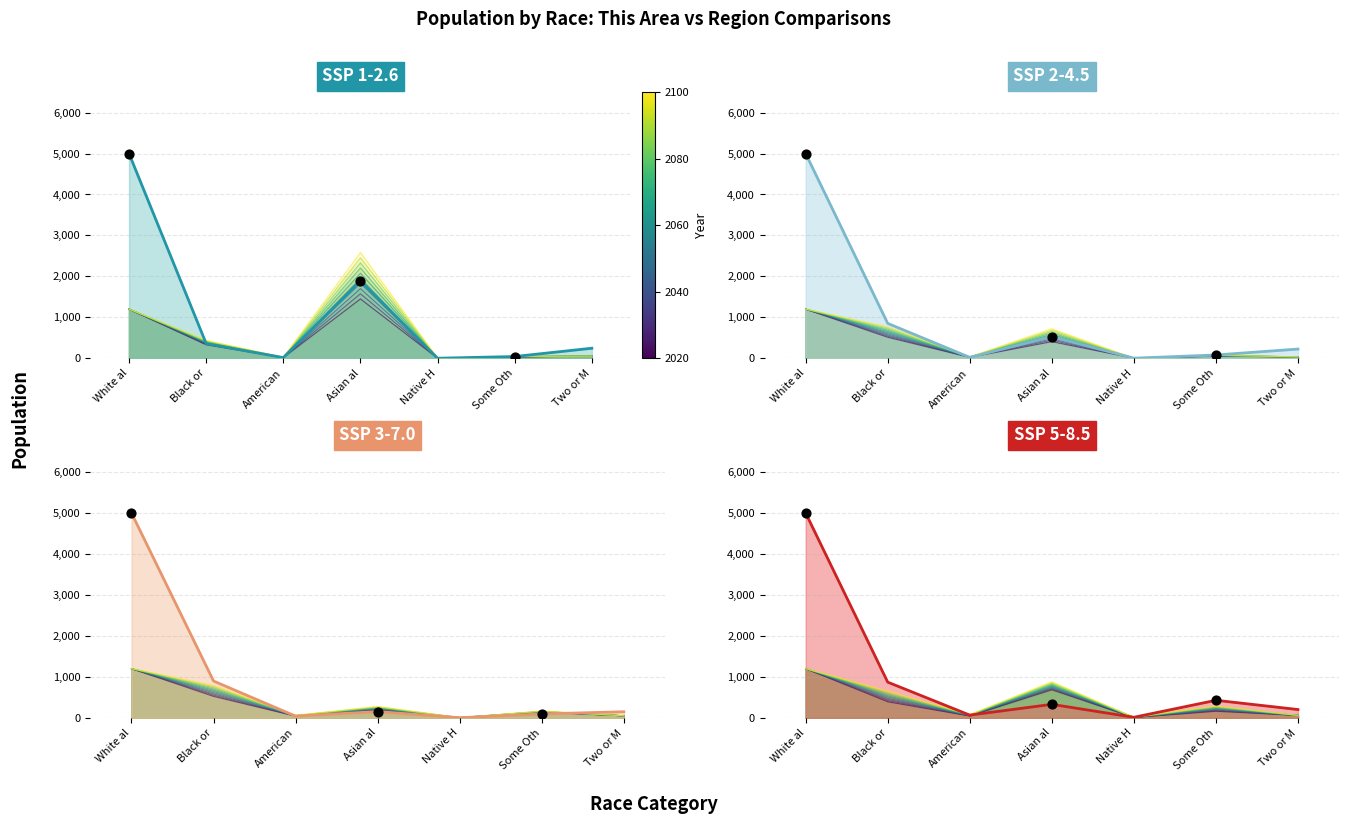

Which series has the largest total across all categories?

This Area line